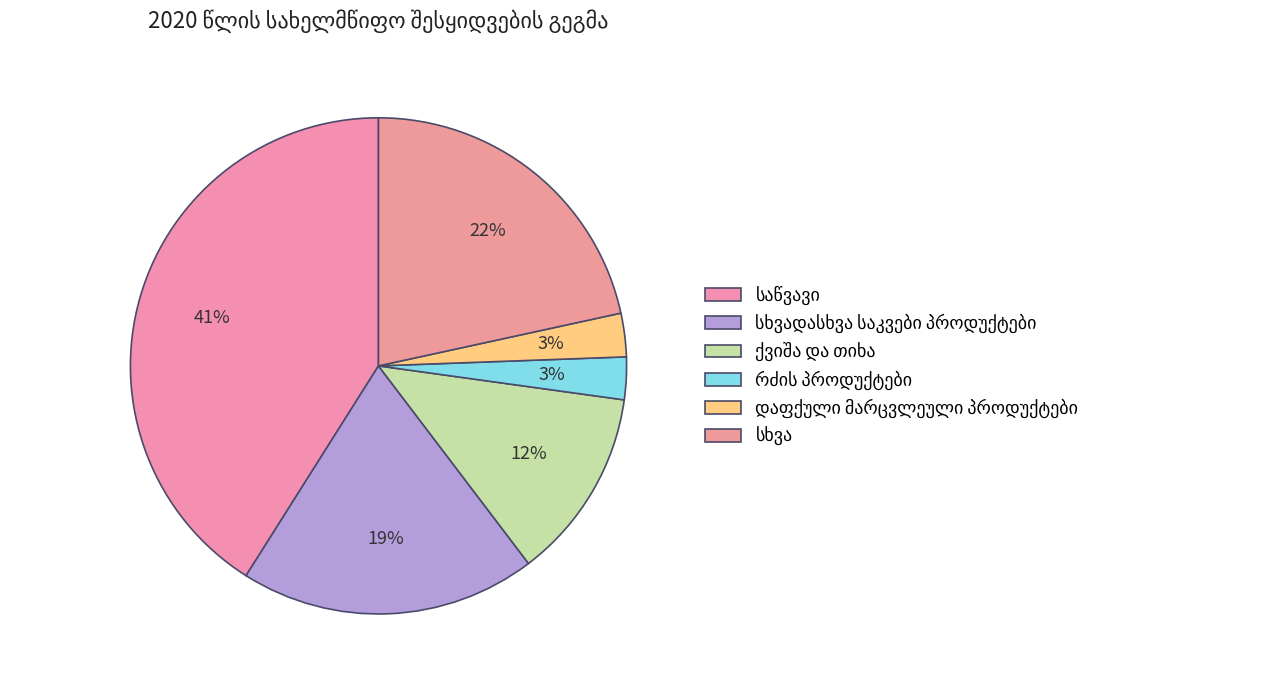

Combined, do სხვა and დაფქული მარცვლეული პროდუქტები account for over 50%?

No